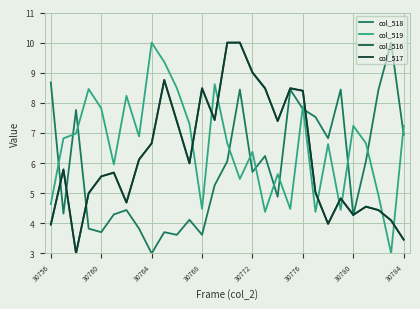

Which series has the largest total across all categories?

col_519